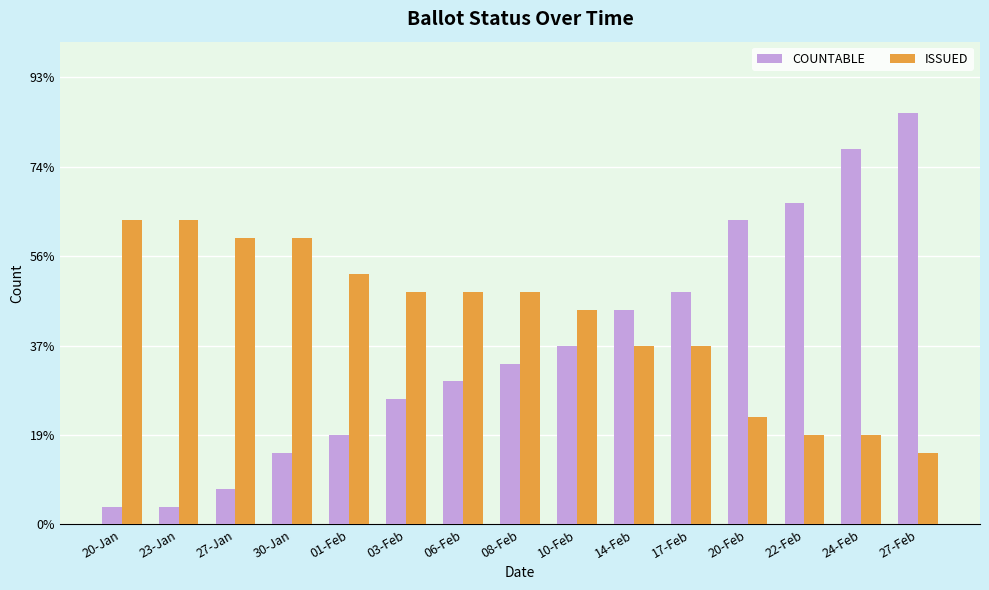

Are the bars horizontal?

No